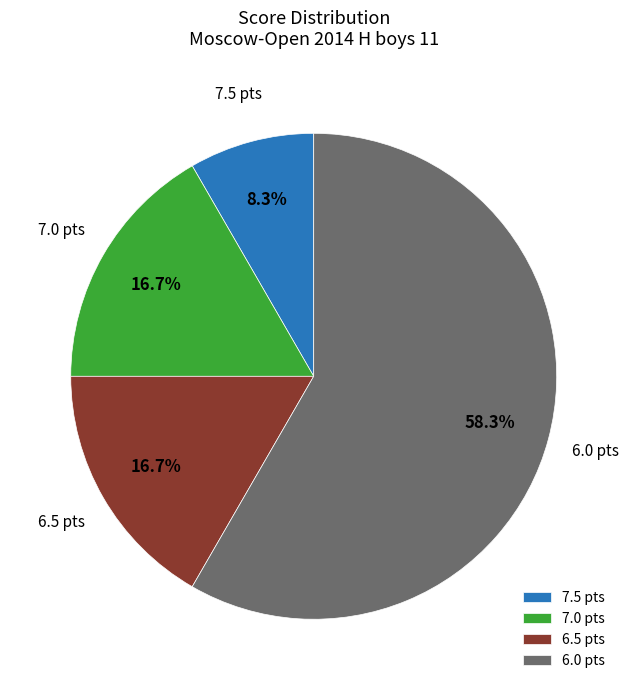

What percentage do 7.5 pts and 6.5 pts together represent?

25.0%